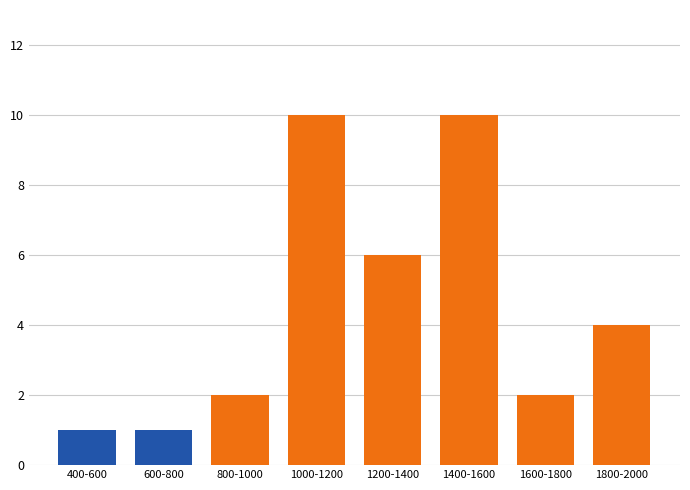

Which has a higher value, 1000-1200 or 800-1000?

1000-1200